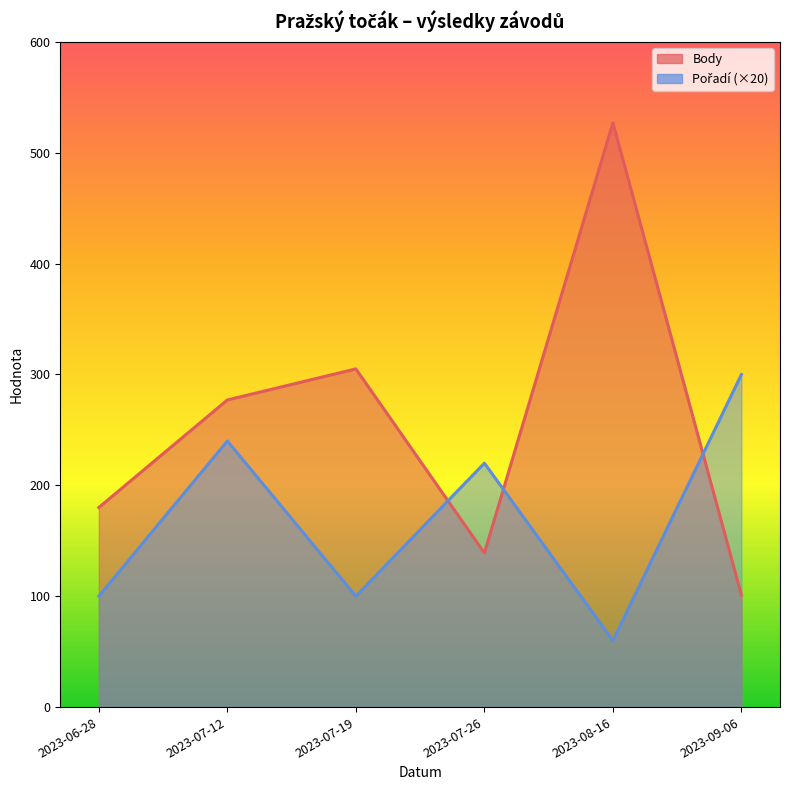

At how many categories does at least one series exceed 198?

5